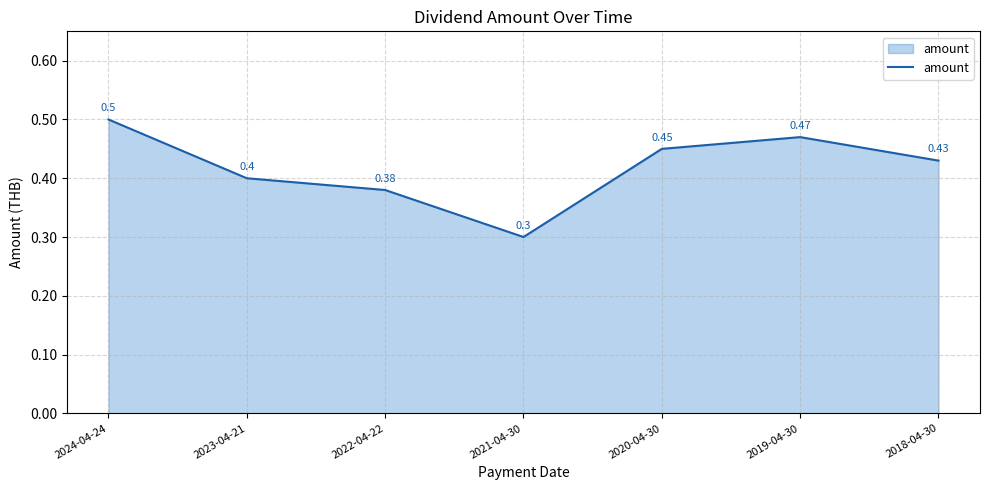

The chart shows a value of 0.4 at 2022-04-22. True or false?

True